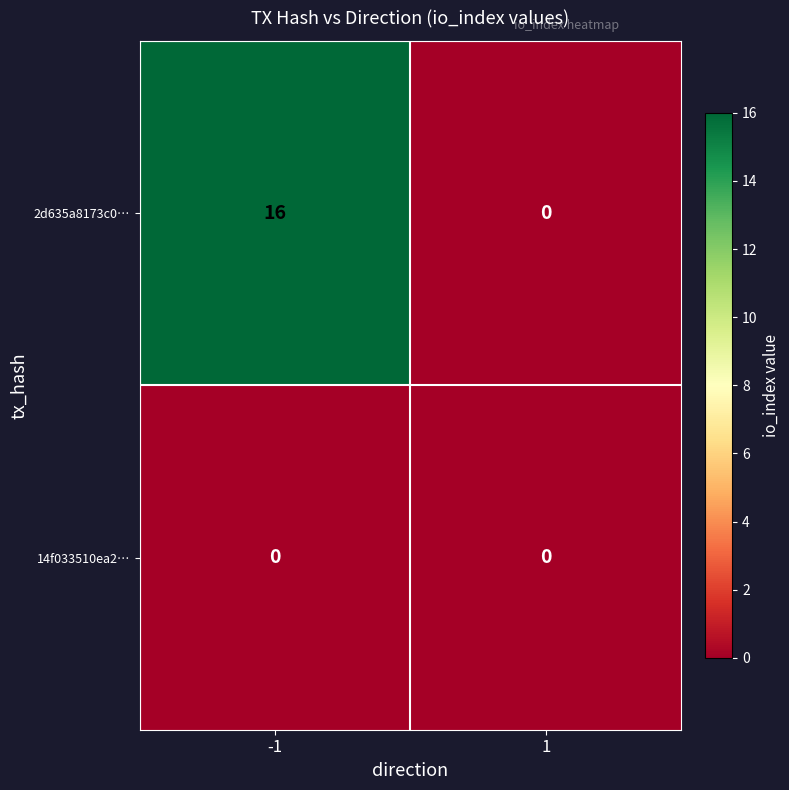

Which series changed the most between -1 and 1?

2d635a8173c0…